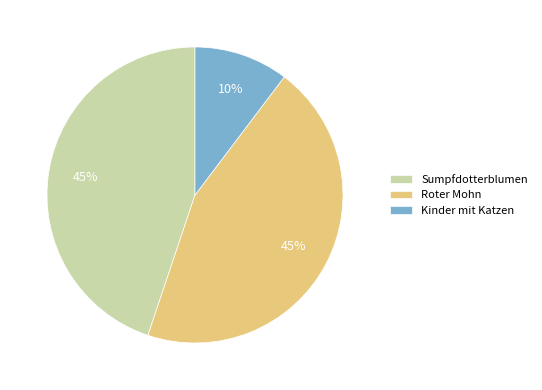

Which category has the smallest portion of the pie?

Kinder mit Katzen